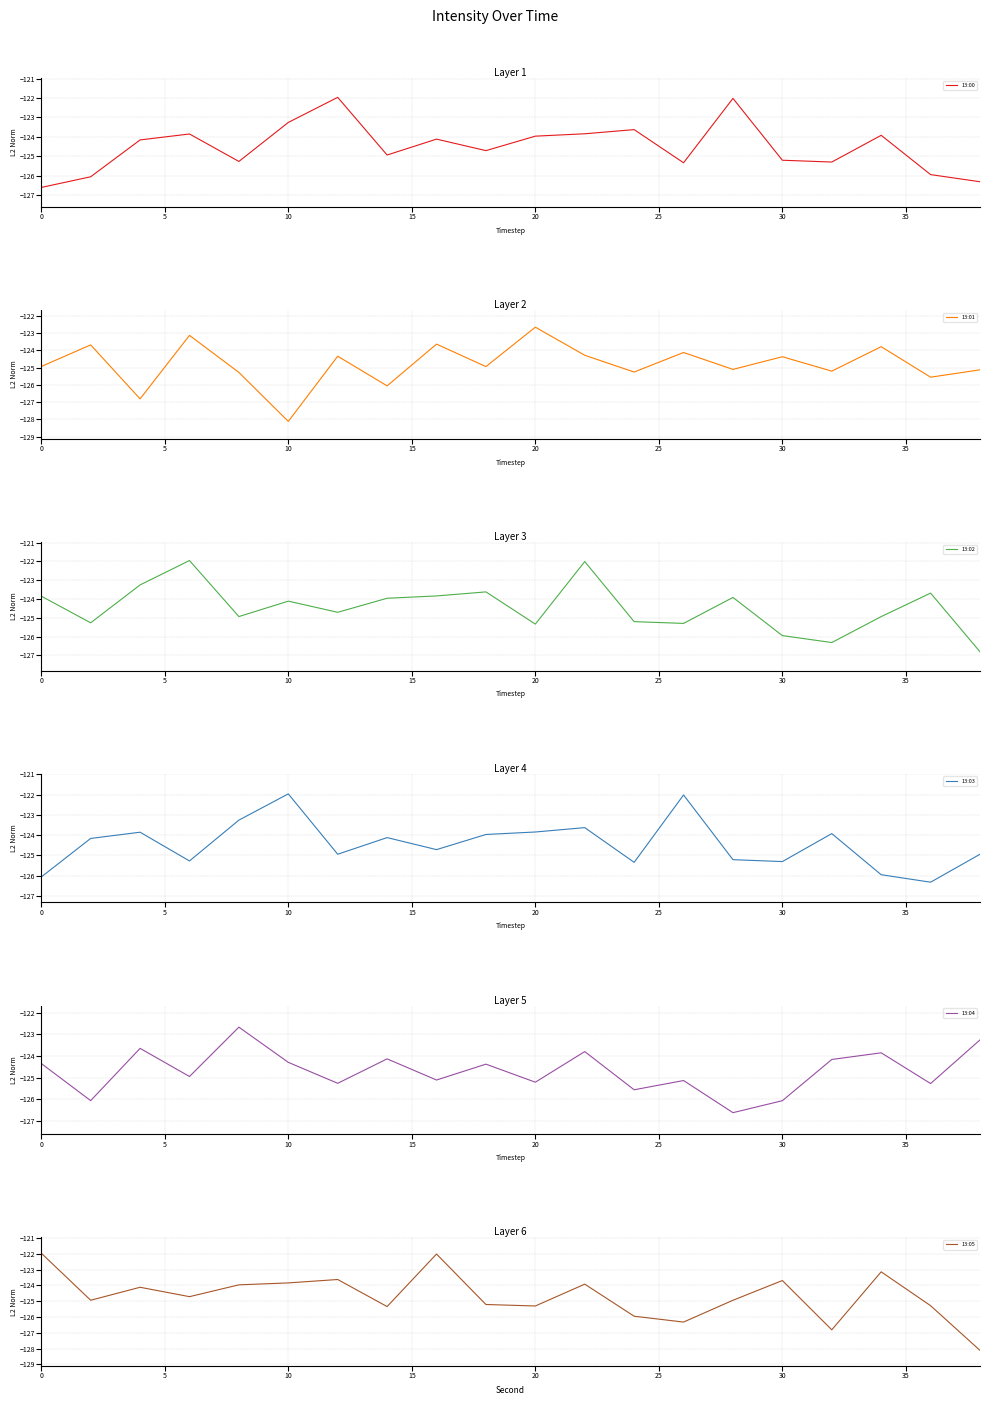

What is the lowest value of the 13:02 series?

-126.8